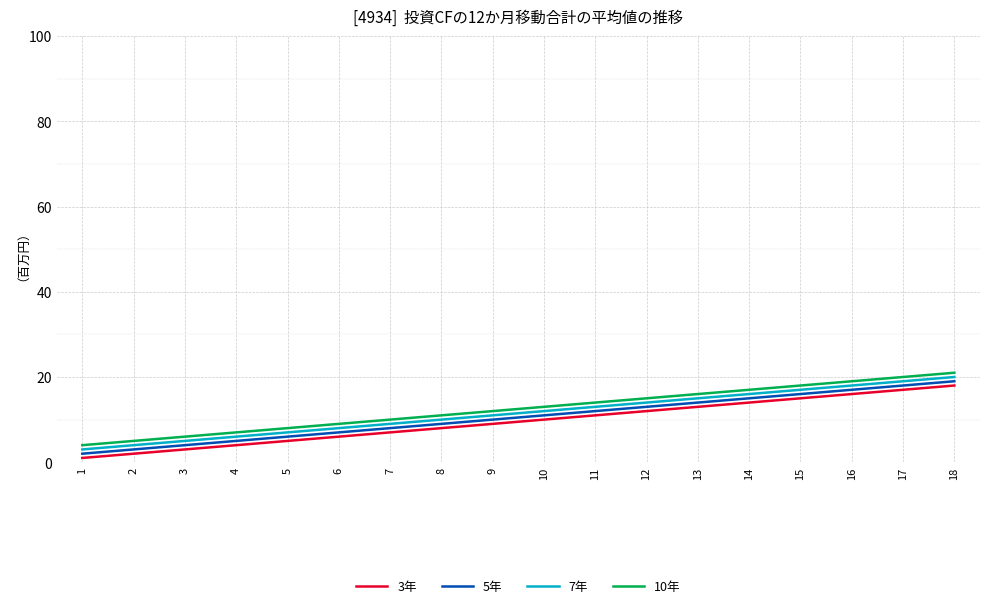

How many distinct data groups are displayed?

4